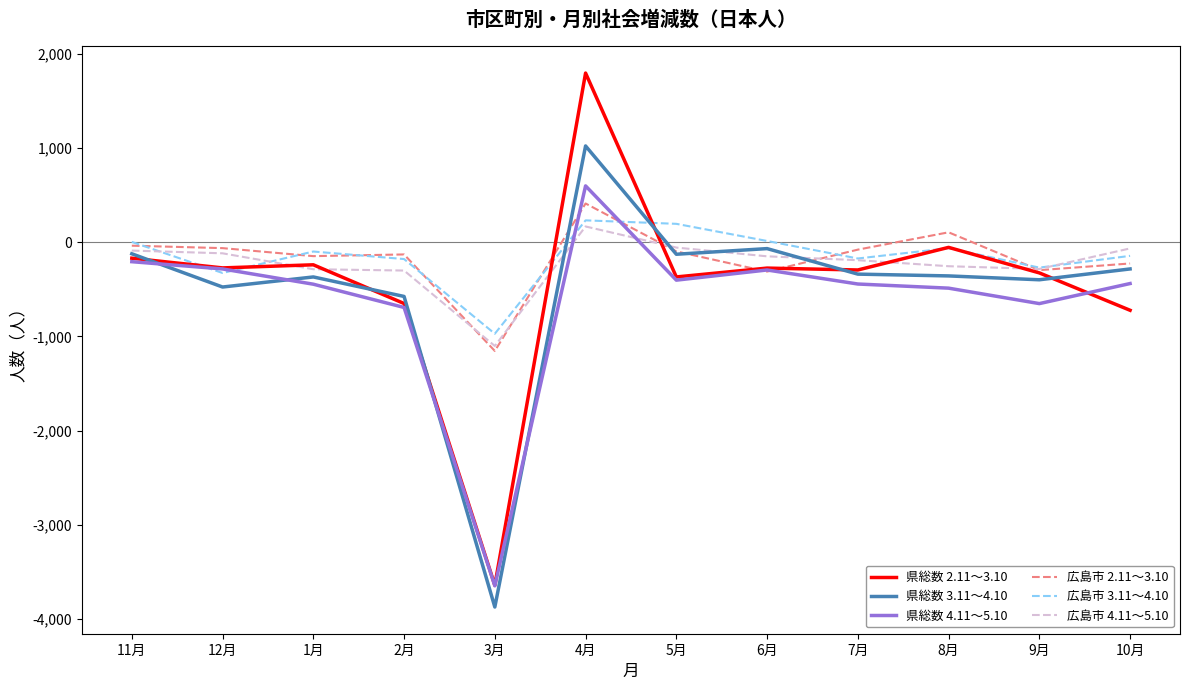

What is the difference between the 広島市 2.11～3.10 values at 6月 and 11月?

275